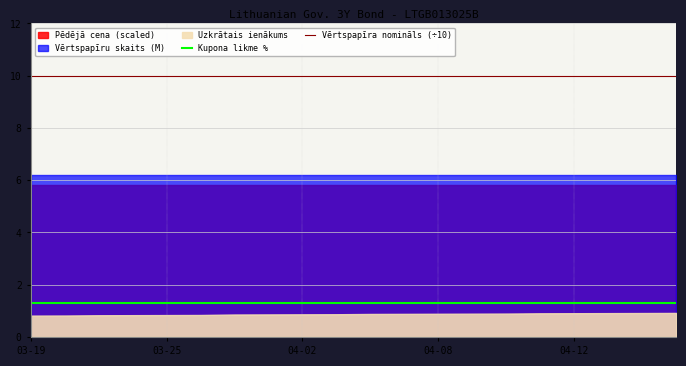

Count the number of categories in the chart.

20